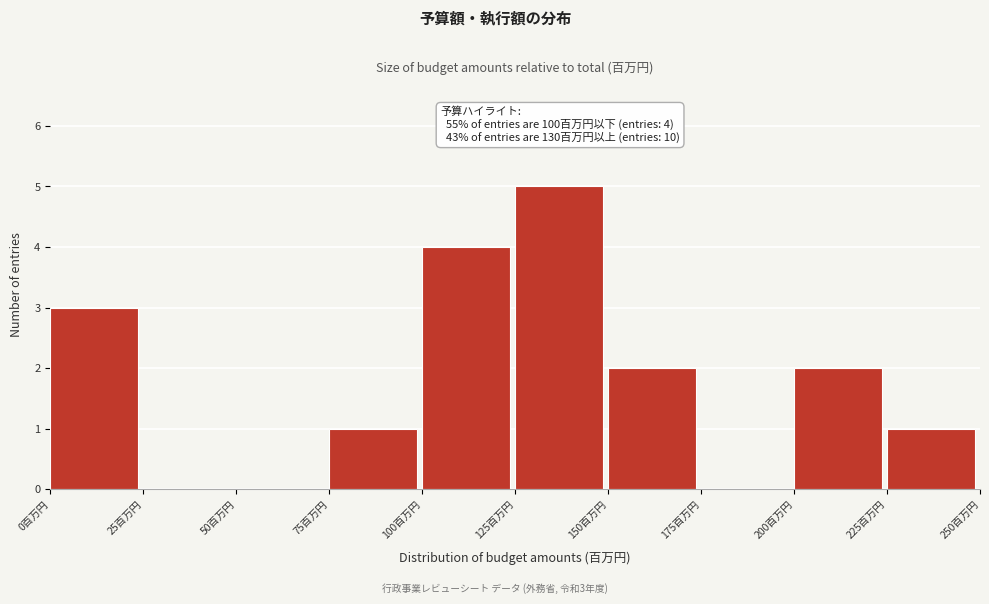

Which range on the x-axis has the tallest bar?

125 to 150